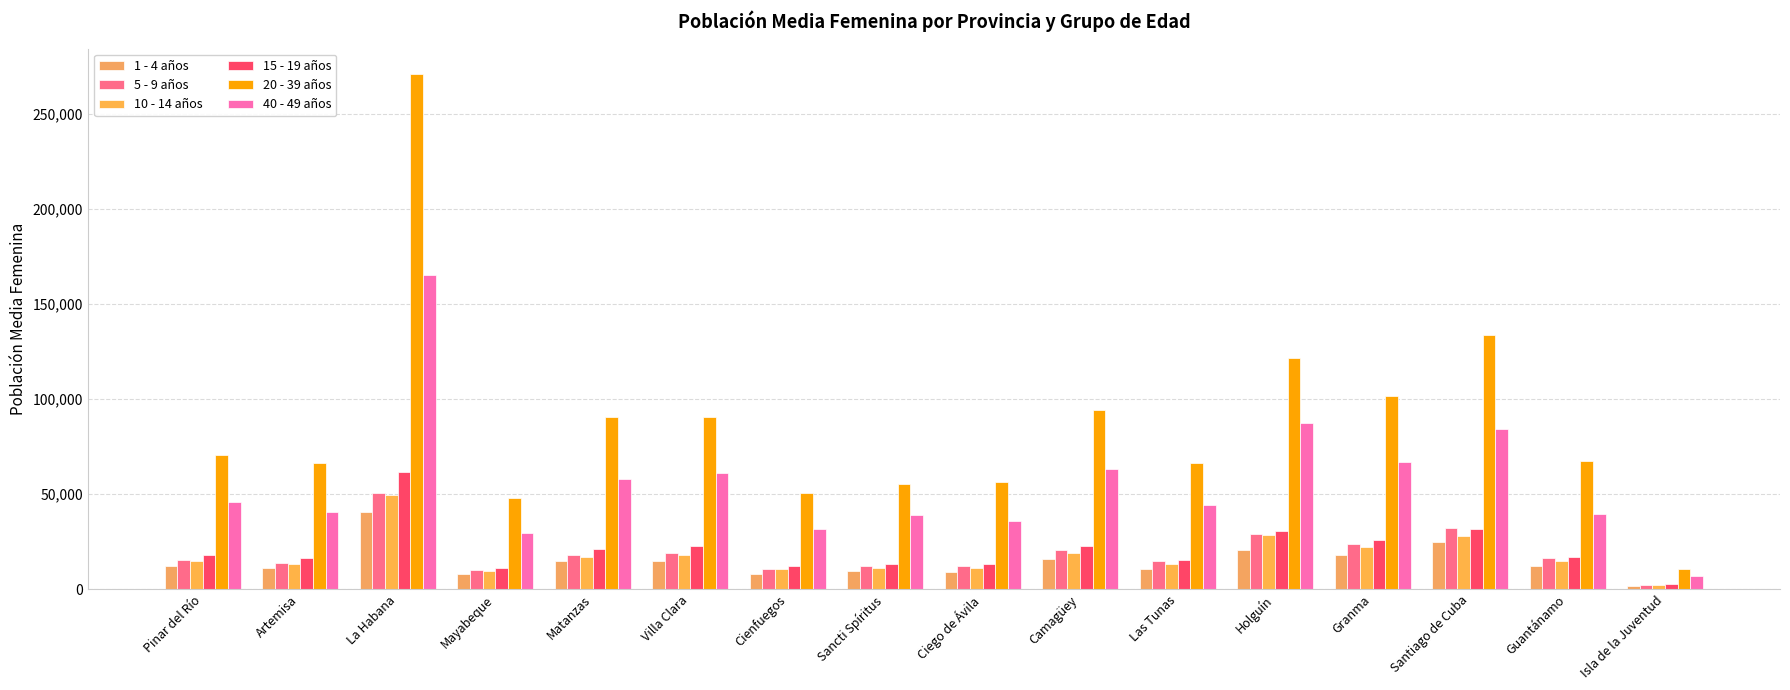

What is the lowest value of the 20 - 39 años series?

10367